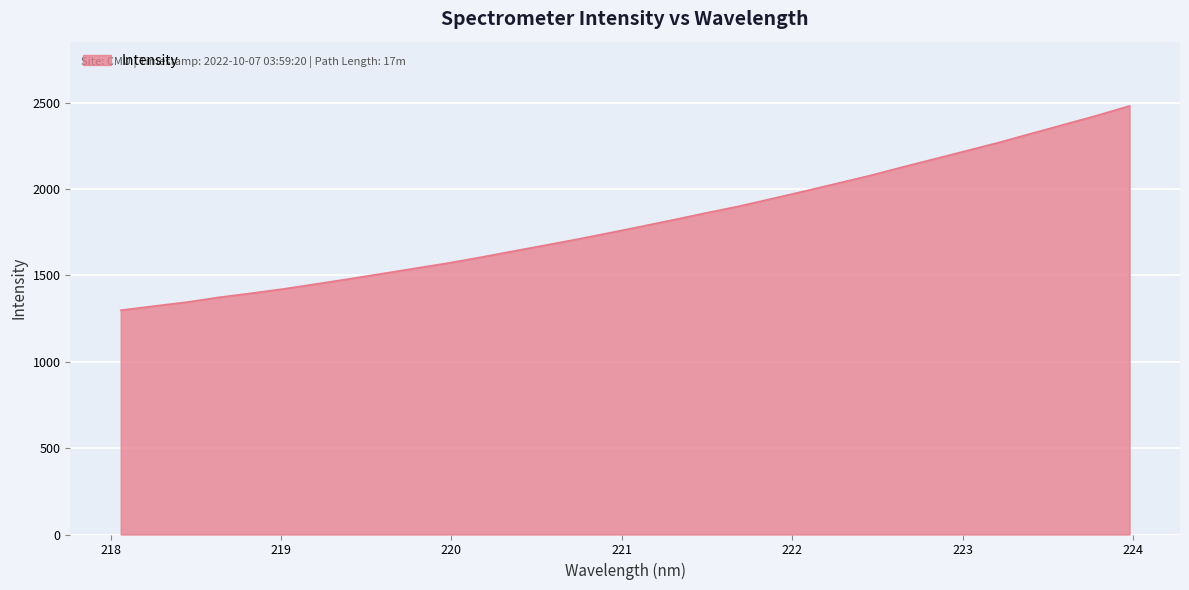

What is the minimum value shown in the chart?

1297.9